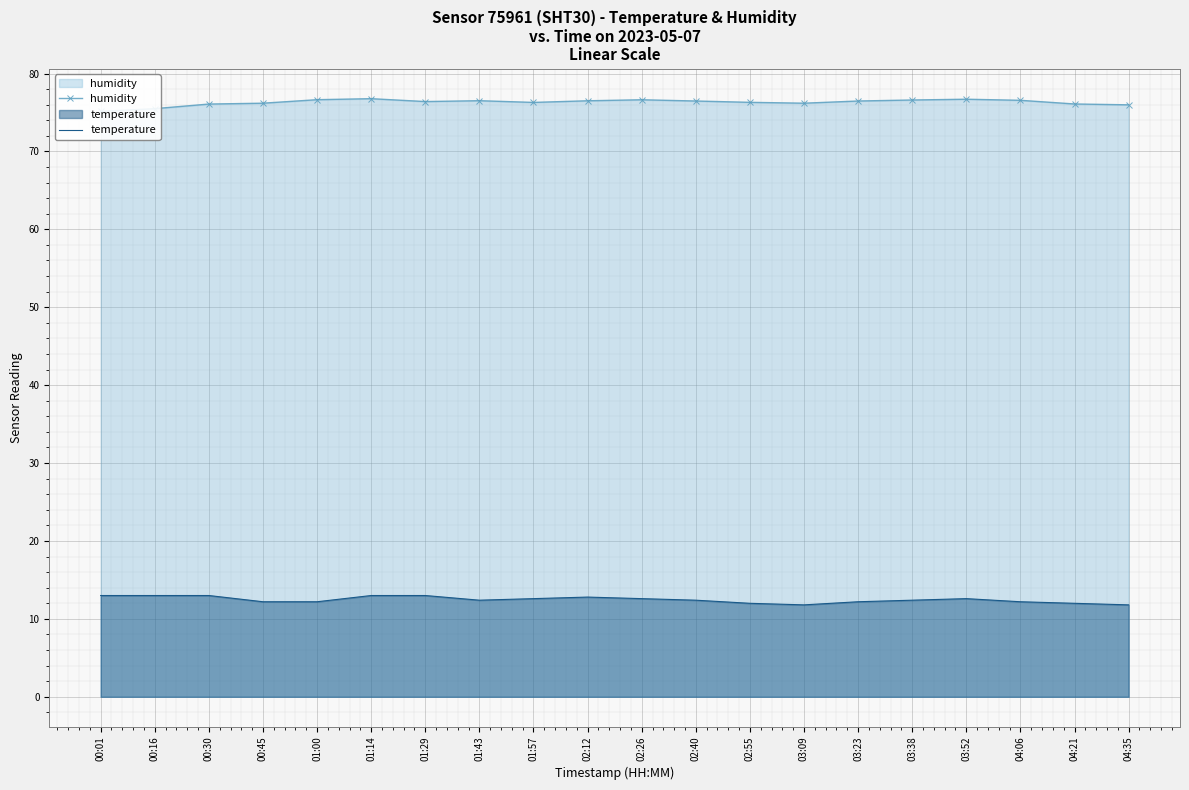

Reading right to left, transcribe all the data shown in this chart.

humidity: 76.0	76.1	76.6	76.7	76.6	76.5	76.2	76.3	76.5	76.6	76.5	76.3	76.5	76.4	76.8	76.6	76.2	76.1	75.5	75.1
temperature: 11.8	12.0	12.2	12.6	12.4	12.2	11.8	12.0	12.4	12.6	12.8	12.6	12.4	13.0	13.0	12.2	12.2	13.0	13.0	13.0